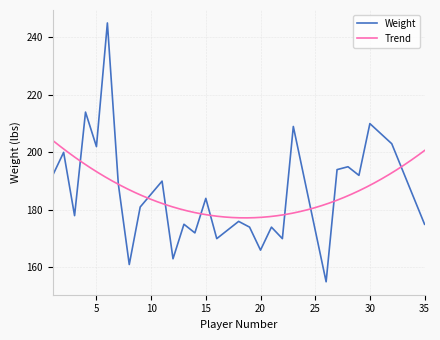

List the labels in order of value, smallest first.

26, 8, 12, 20, 16, 22, 14, 19, 21, 13, 35, 18, 3, 9, 15, 7, 11, 1, 29, 27, 28, 2, 5, 32, 23, 30, 4, 6